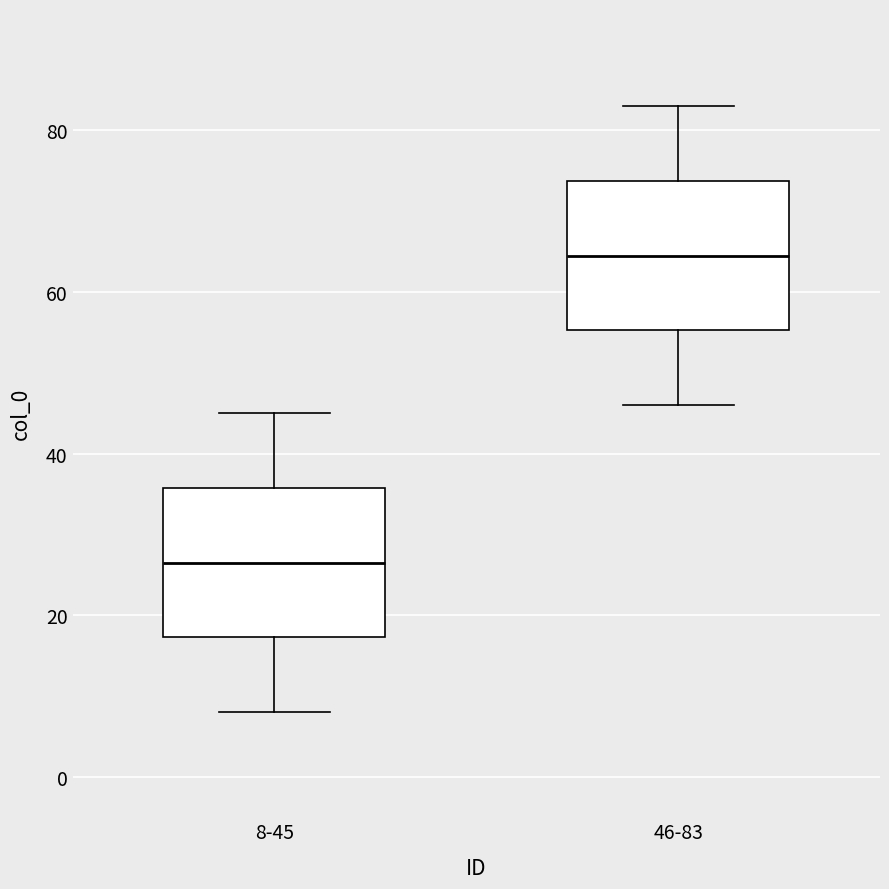

Where does the upper whisker of the box for 8-45 end on the y-axis? The values are not printed on the chart, so give them approximately, as read against the axis.

46